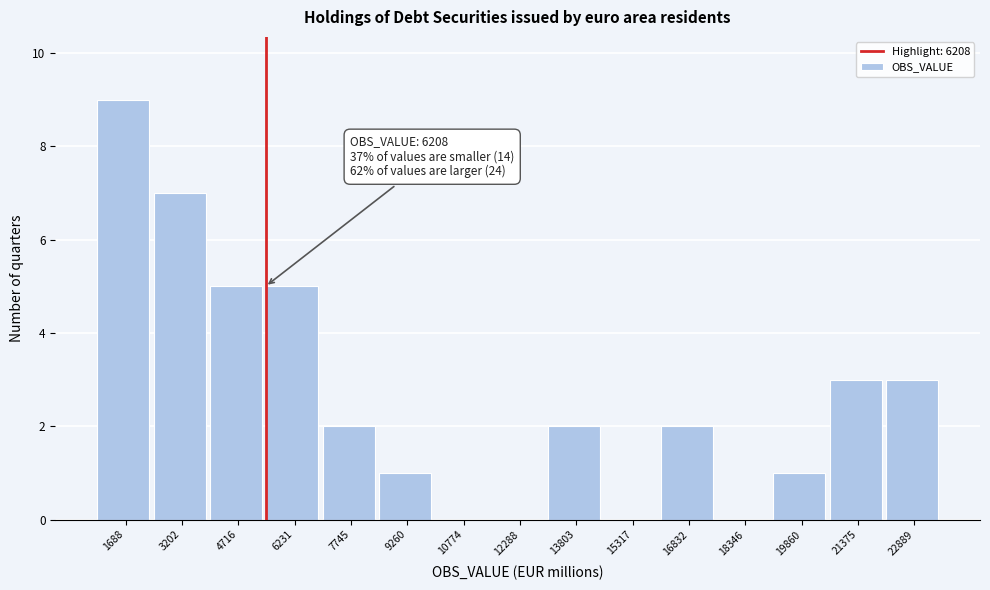

Reading left to right, list all the values displayed in this chart.

1688=9	3202=7	4716=5	6231=5	7745=2	9260=1	10774=0	12288=0	13803=2	15317=0	16832=2	18346=0	19860=1	21375=3	22889=3